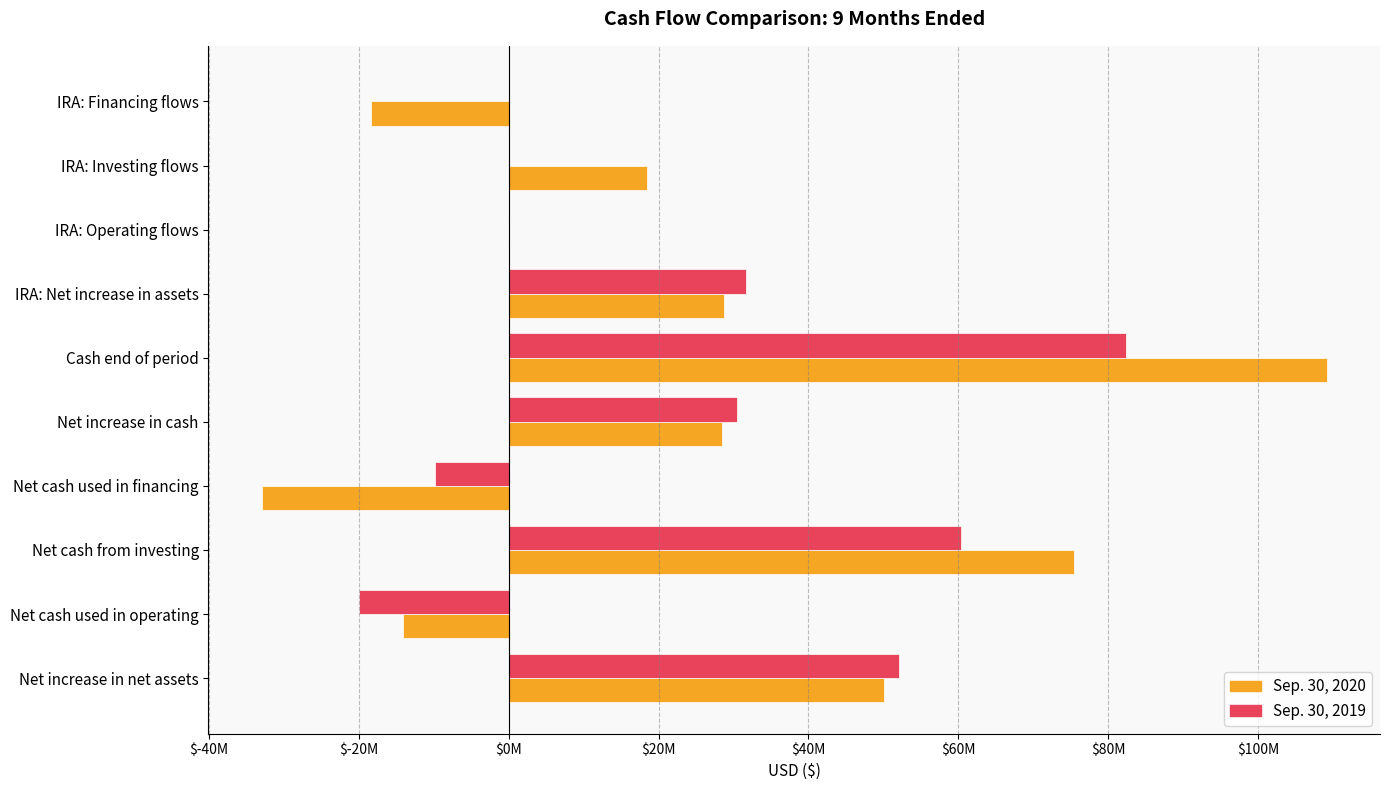

What are all the series names shown in the legend?

Sep. 30, 2020, Sep. 30, 2019